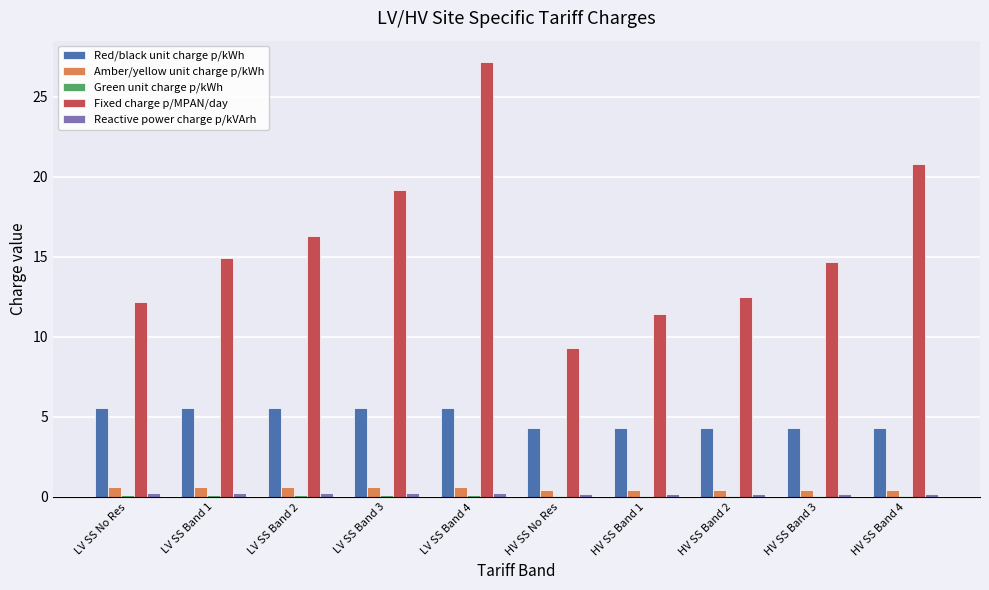

What is the greatest value displayed?

27.1